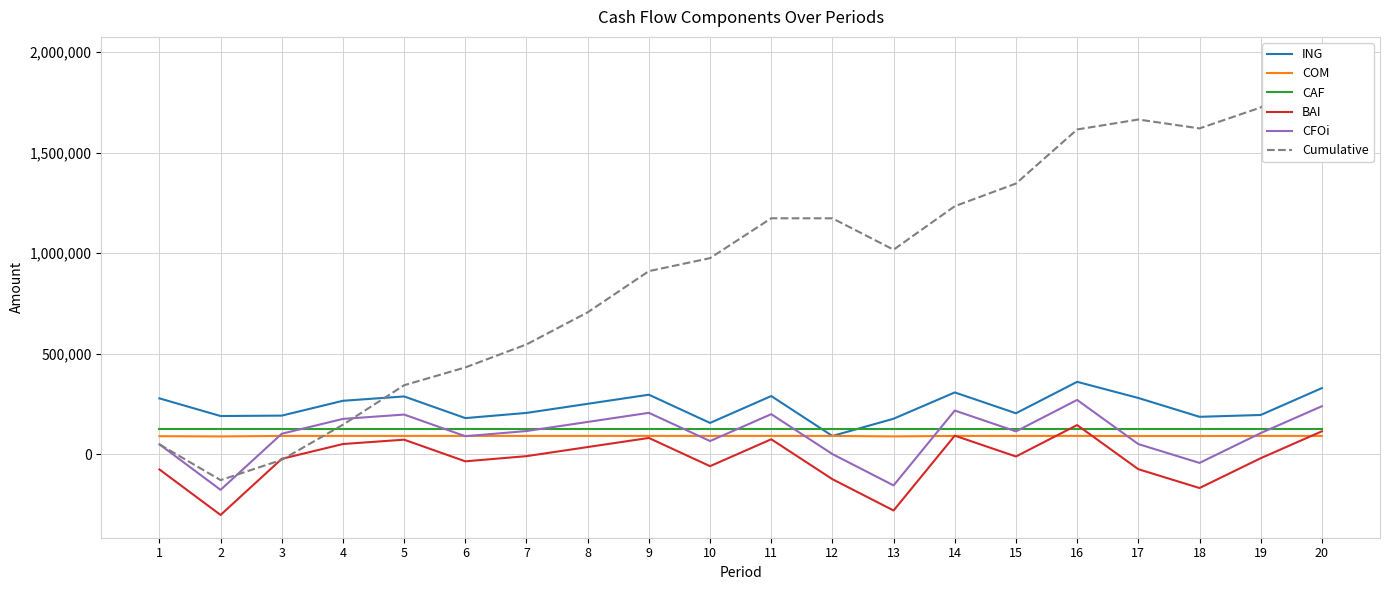

Is it true that Cumulative equals 1429916.5 at 9?

False